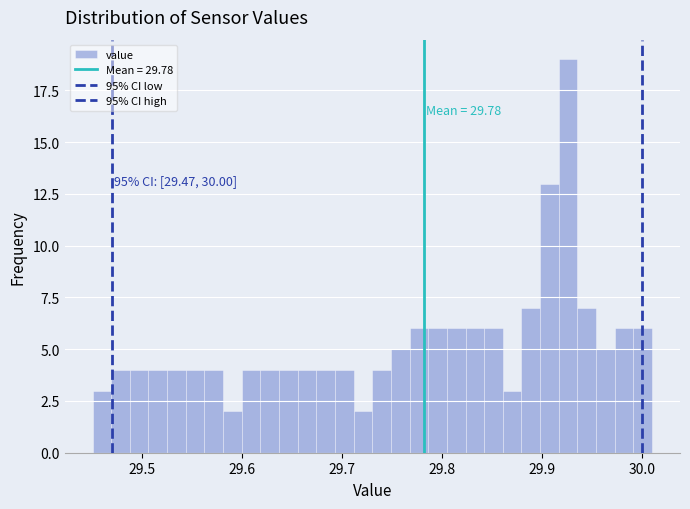

Around what value on the x-axis is the tallest bar? Give the approximate position of its centre, as read against the axis.

29.93